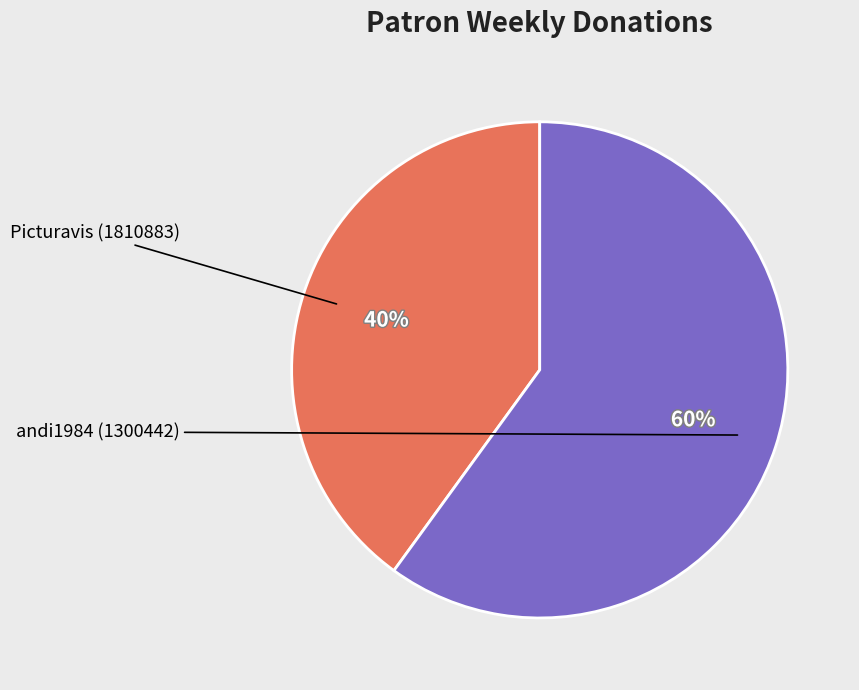

Which slice is the largest?

andi1984 (1300442)